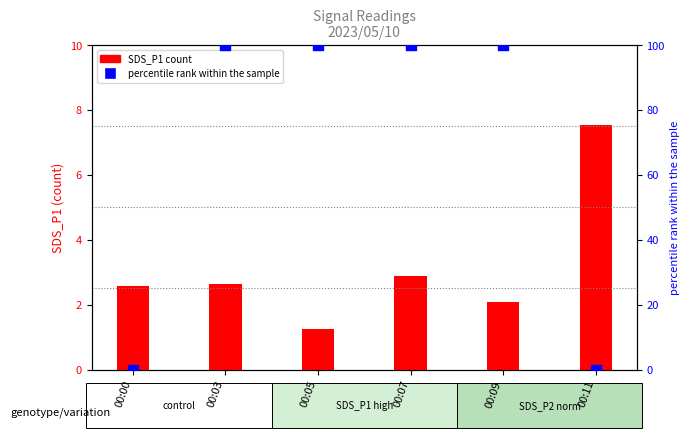

Which series has the largest total across all categories?

percentile rank within the sample